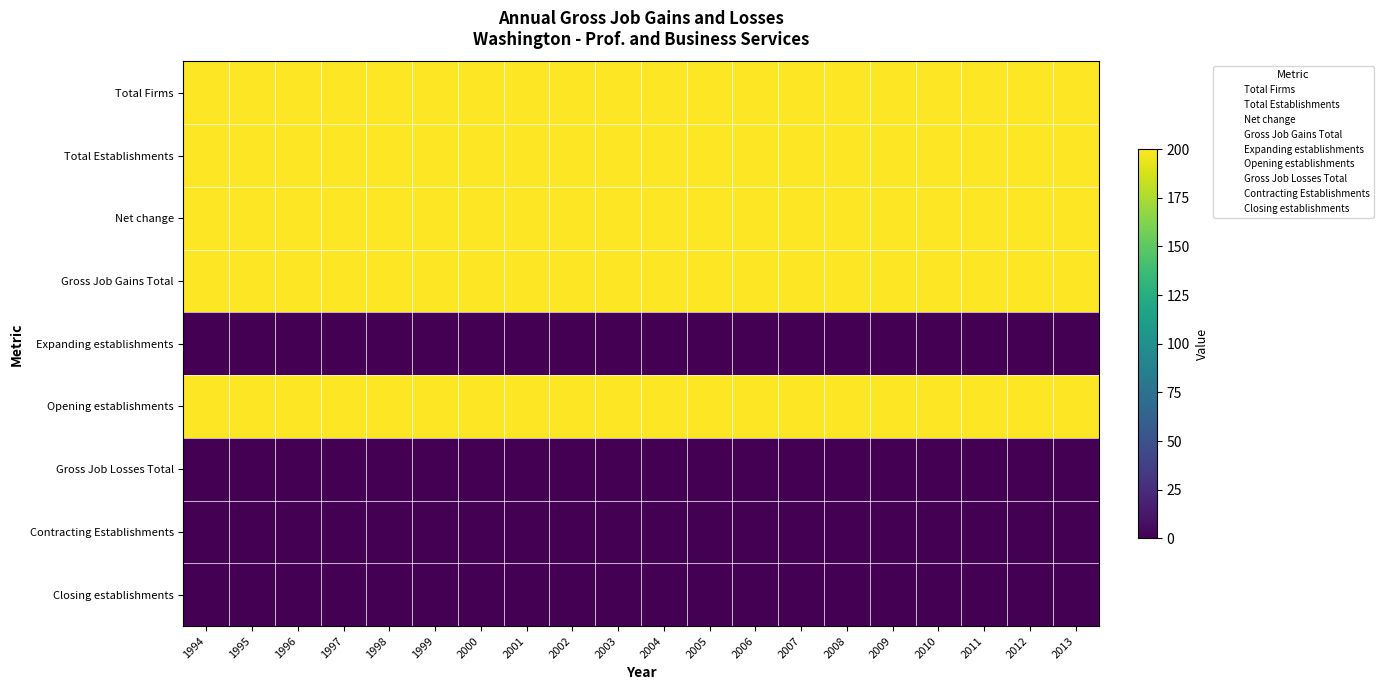

Reading left to right, transcribe all the data shown in this chart.

Total Firms: 1994=200	1995=200	1996=200	1997=200	1998=200	1999=200	2000=200	2001=200	2002=200	2003=200	2004=200	2005=200	2006=200	2007=200	2008=200	2009=200	2010=200	2011=200	2012=200	2013=200
Total Establishments: 1994=200	1995=200	1996=200	1997=200	1998=200	1999=200	2000=200	2001=200	2002=200	2003=200	2004=200	2005=200	2006=200	2007=200	2008=200	2009=200	2010=200	2011=200	2012=200	2013=200
Net change: 1994=200	1995=200	1996=200	1997=200	1998=200	1999=200	2000=200	2001=200	2002=200	2003=200	2004=200	2005=200	2006=200	2007=200	2008=200	2009=200	2010=200	2011=200	2012=200	2013=200
Gross Job Gains Total: 1994=200	1995=200	1996=200	1997=200	1998=200	1999=200	2000=200	2001=200	2002=200	2003=200	2004=200	2005=200	2006=200	2007=200	2008=200	2009=200	2010=200	2011=200	2012=200	2013=200
Expanding establishments: 1994=0	1995=0	1996=0	1997=0	1998=0	1999=0	2000=0	2001=0	2002=0	2003=0	2004=0	2005=0	2006=0	2007=0	2008=0	2009=0	2010=0	2011=0	2012=0	2013=0
Opening establishments: 1994=200	1995=200	1996=200	1997=200	1998=200	1999=200	2000=200	2001=200	2002=200	2003=200	2004=200	2005=200	2006=200	2007=200	2008=200	2009=200	2010=200	2011=200	2012=200	2013=200
Gross Job Losses Total: 1994=0	1995=0	1996=0	1997=0	1998=0	1999=0	2000=0	2001=0	2002=0	2003=0	2004=0	2005=0	2006=0	2007=0	2008=0	2009=0	2010=0	2011=0	2012=0	2013=0
Contracting Establishments: 1994=0	1995=0	1996=0	1997=0	1998=0	1999=0	2000=0	2001=0	2002=0	2003=0	2004=0	2005=0	2006=0	2007=0	2008=0	2009=0	2010=0	2011=0	2012=0	2013=0
Closing establishments: 1994=0	1995=0	1996=0	1997=0	1998=0	1999=0	2000=0	2001=0	2002=0	2003=0	2004=0	2005=0	2006=0	2007=0	2008=0	2009=0	2010=0	2011=0	2012=0	2013=0